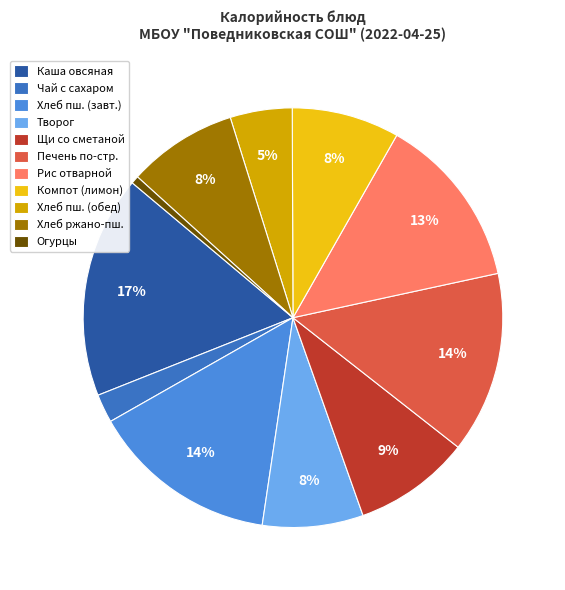

What is the ratio of the value at Творог to the value at Печень по-стр.?

0.6